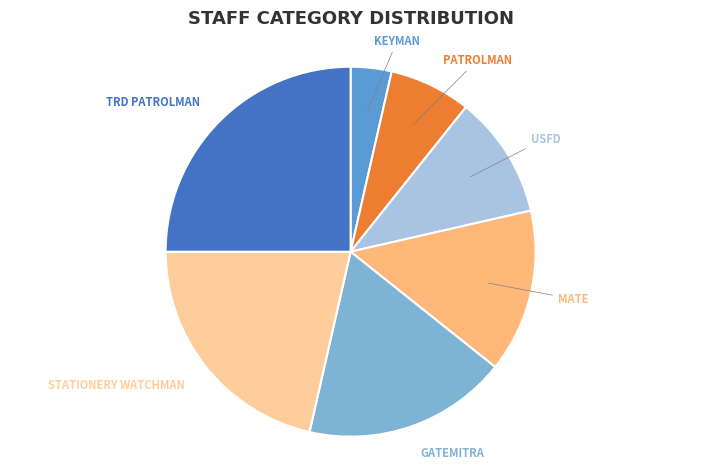

Is it true that PATROLMAN is 7% of the pie?

True